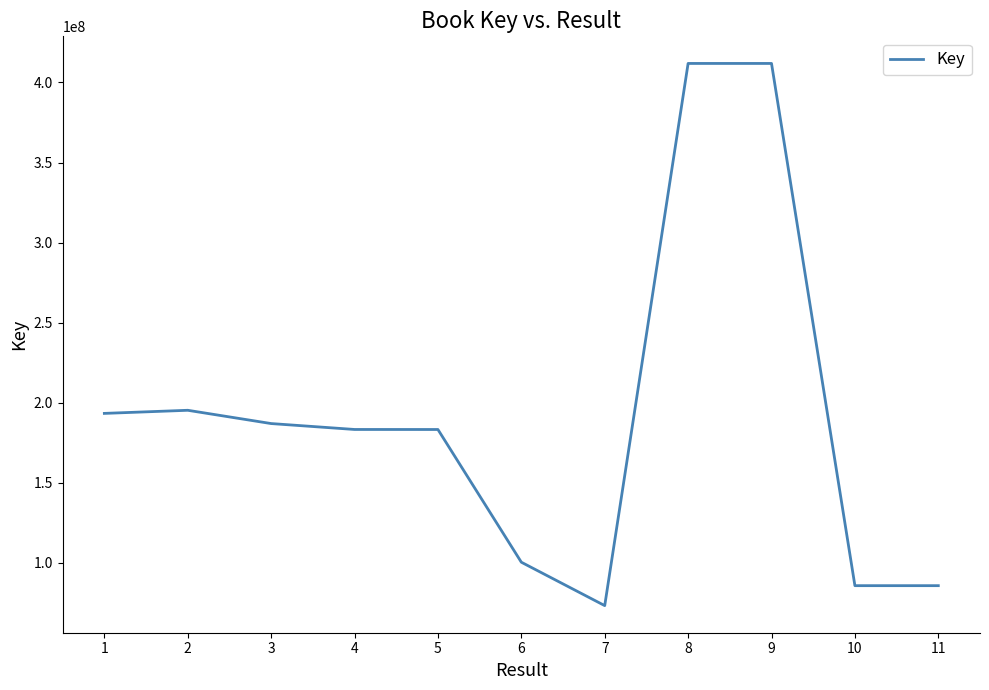

What is the difference between the values at 6 and 1?

92936782